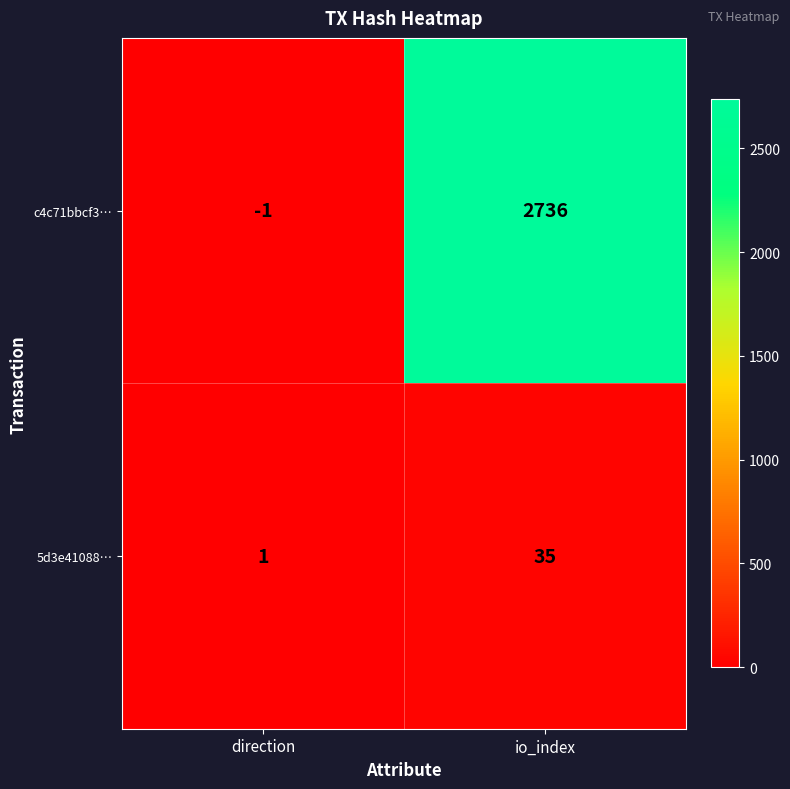

Between direction and io_index, which series saw the biggest shift?

c4c71bbcf3…